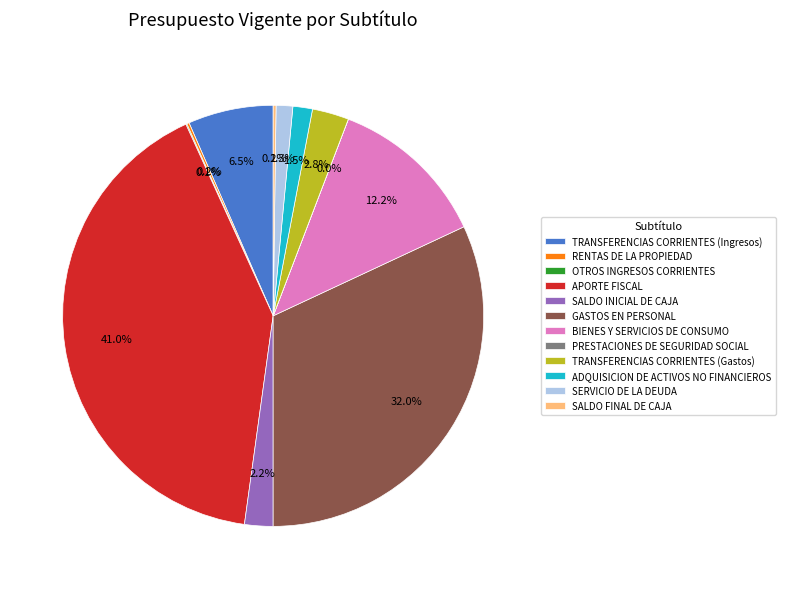

How much of the chart is everything except GASTOS EN PERSONAL?

68.0%